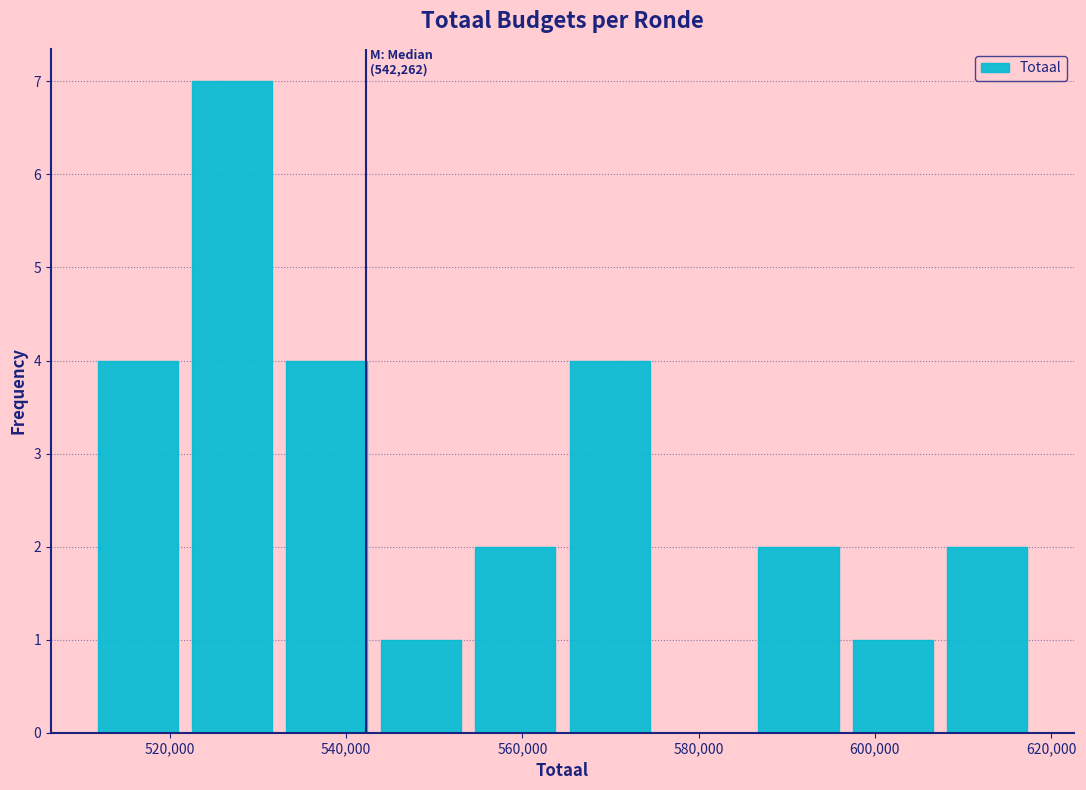

Which range on the x-axis has the tallest bar?

522000 to 532000